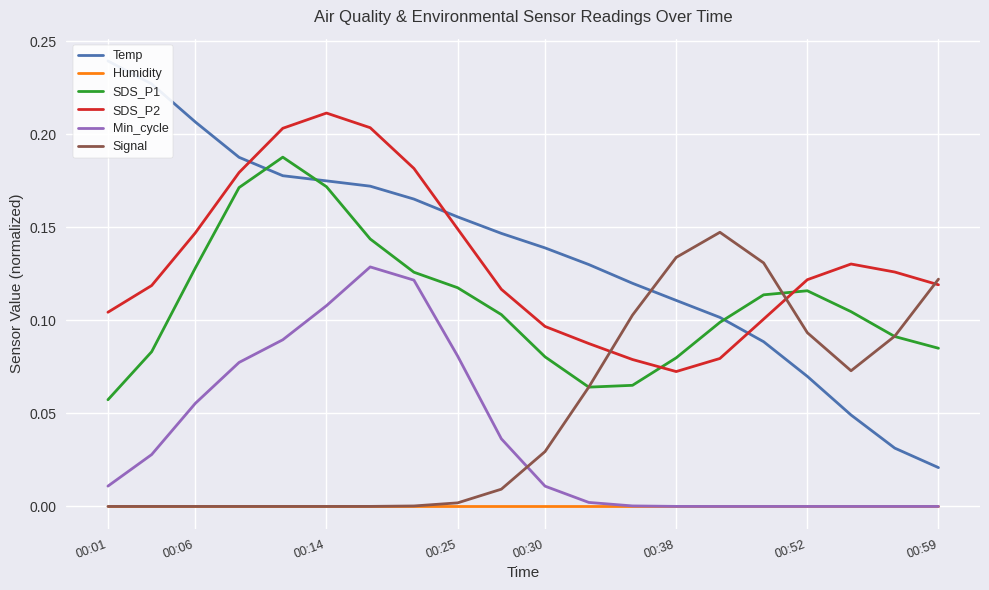

The value of Humidity at 00:06 is 0.0. True or false?

True